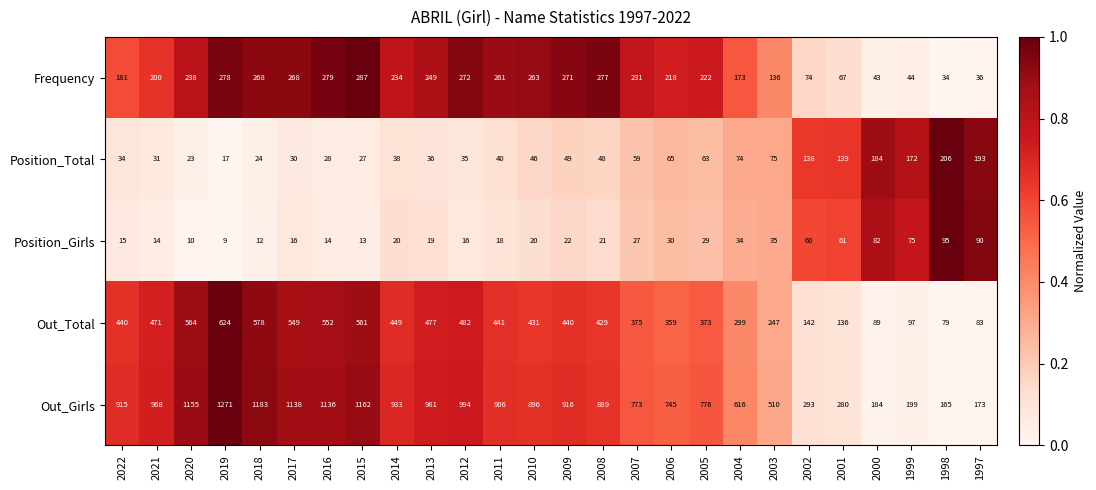

How many data points does each series have?

26